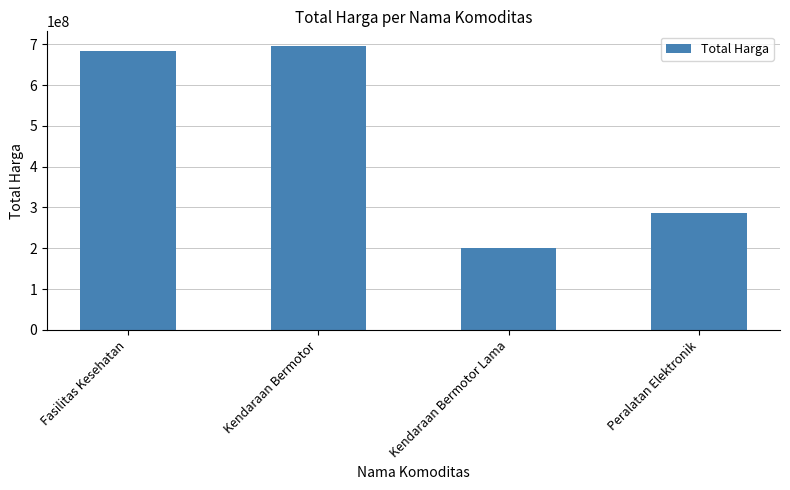

Read the value at Fasilitas Kesehatan.

682797217